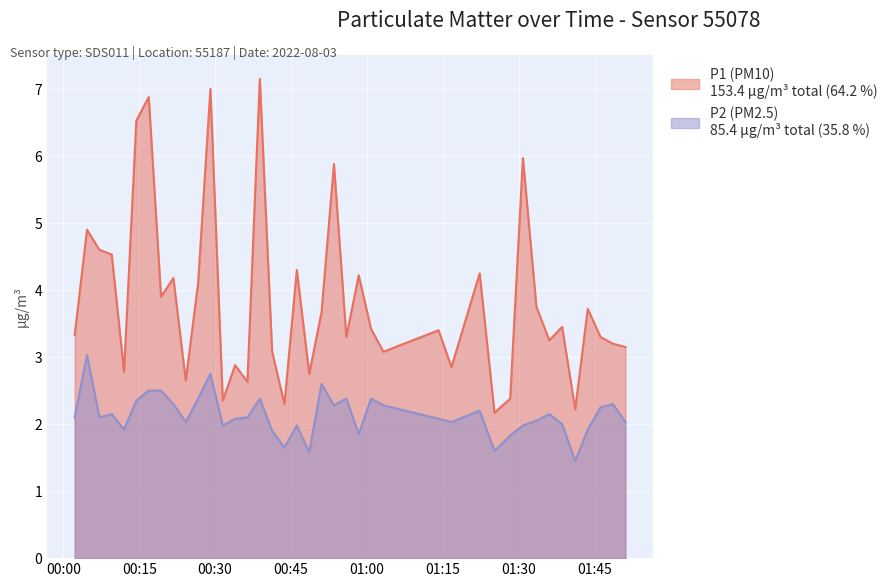

What is the label of the 33rd point from the left?

2022-08-03T01:33:30